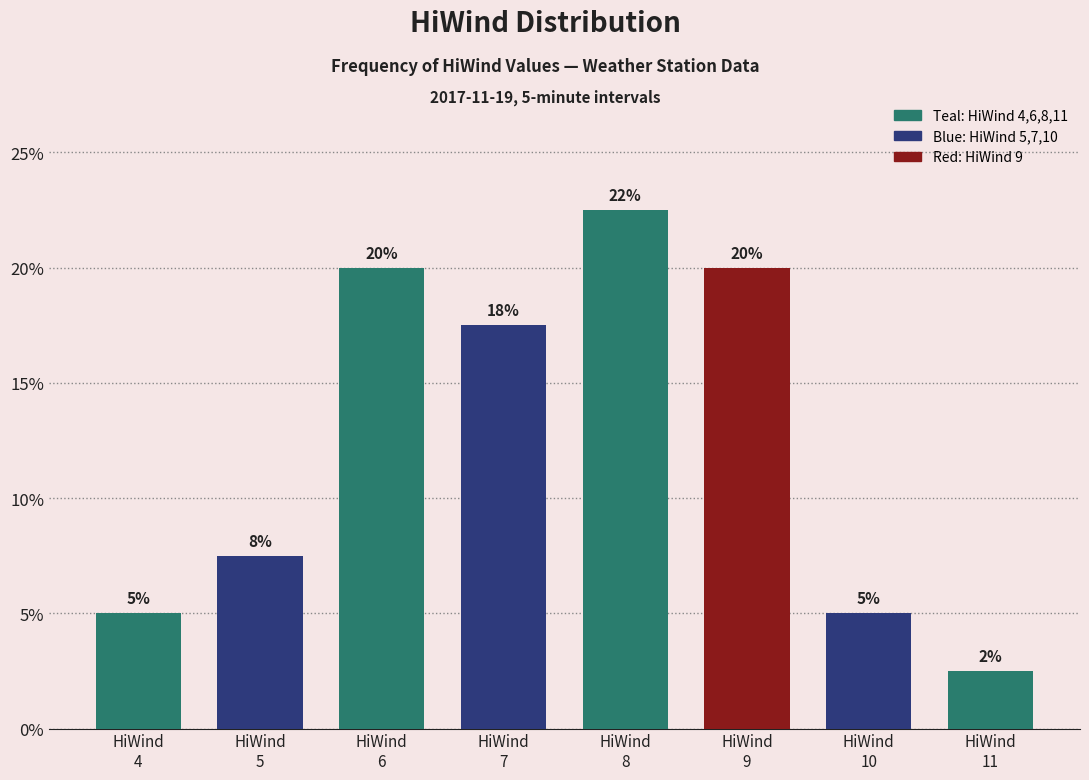

How many data points are less than 17?

4